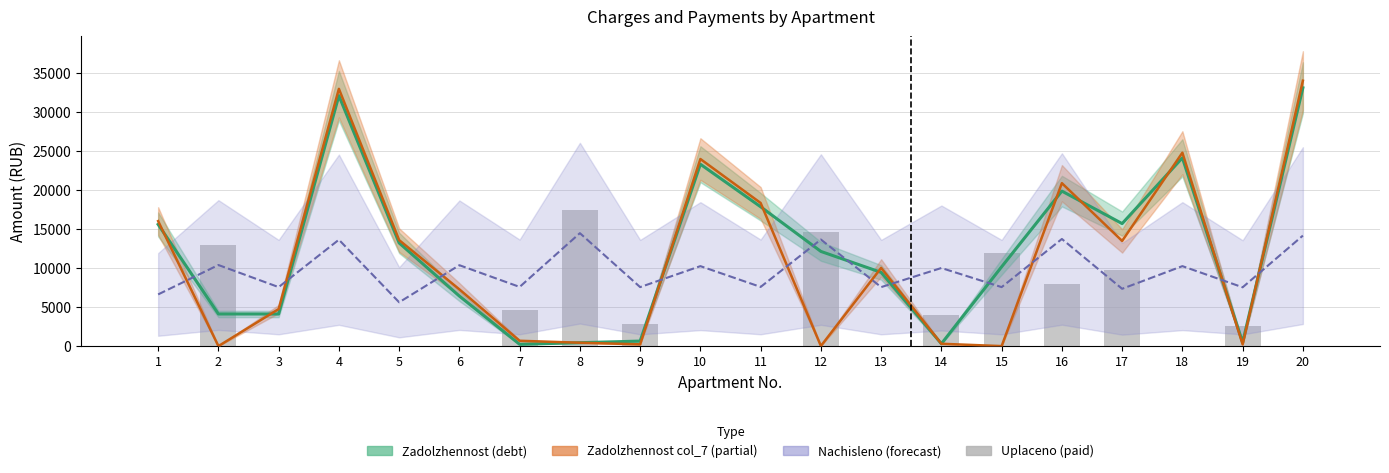

Are the bars horizontal?

No